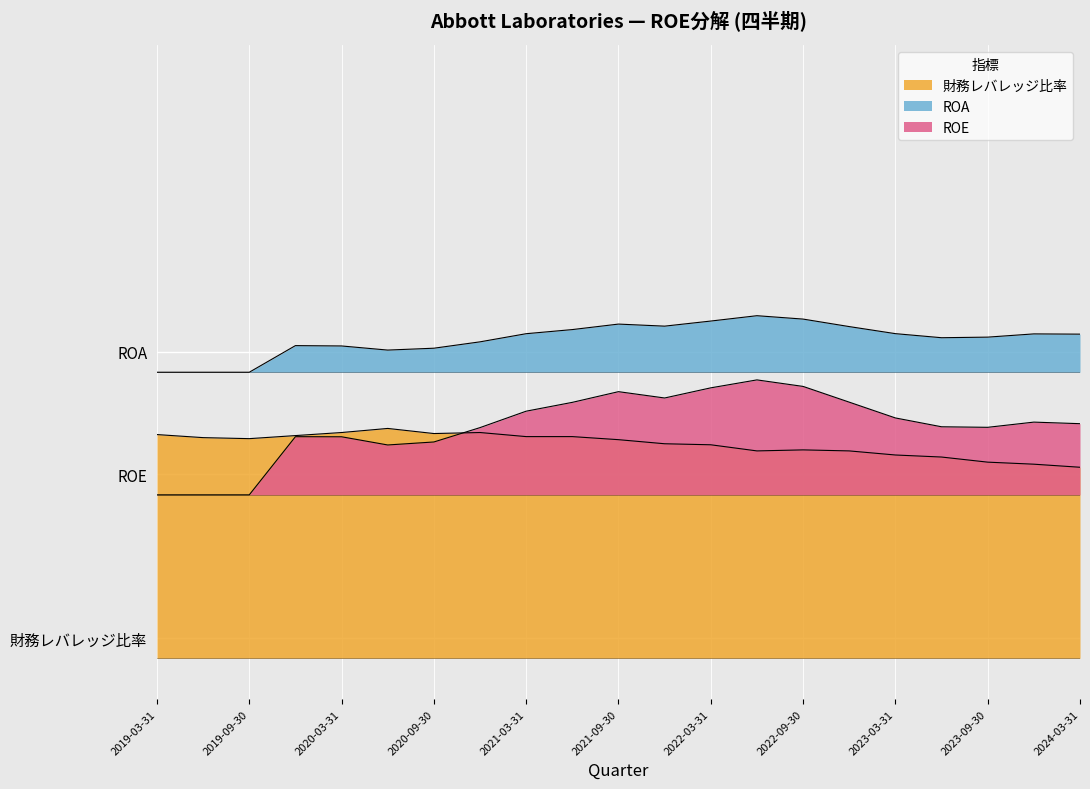

Which series ends up on top after the final intersection of 財務レバレッジ比率 and ROE?

ROE